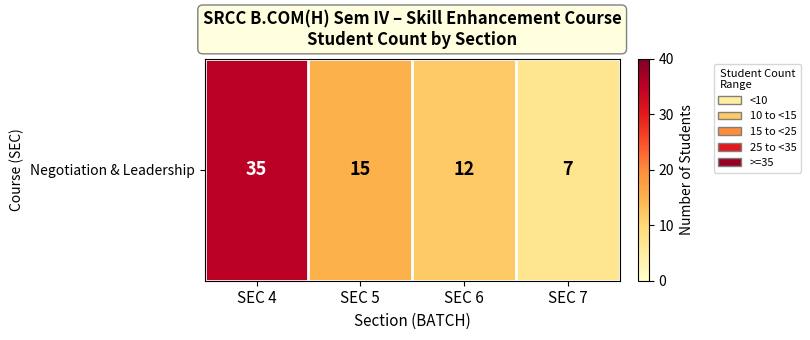

Reading left to right, list all the values displayed in this chart.

SEC 4=35	SEC 5=15	SEC 6=12	SEC 7=7